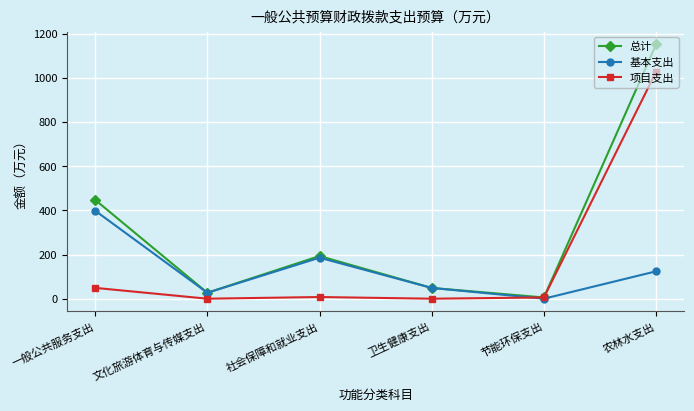

The 项目支出 series shows 7.6 at 社会保障和就业支出. True or false?

True